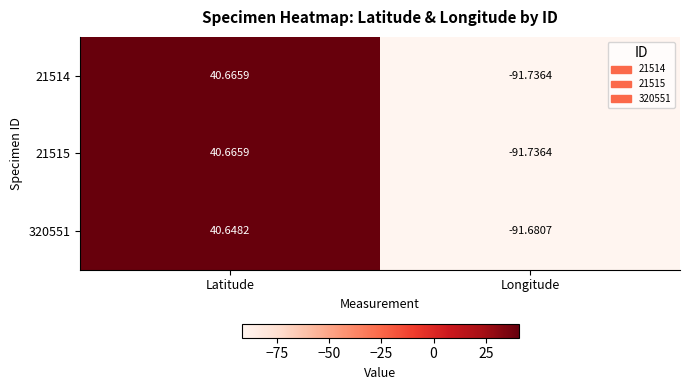

At which label is 21515 closest to -25?

Latitude